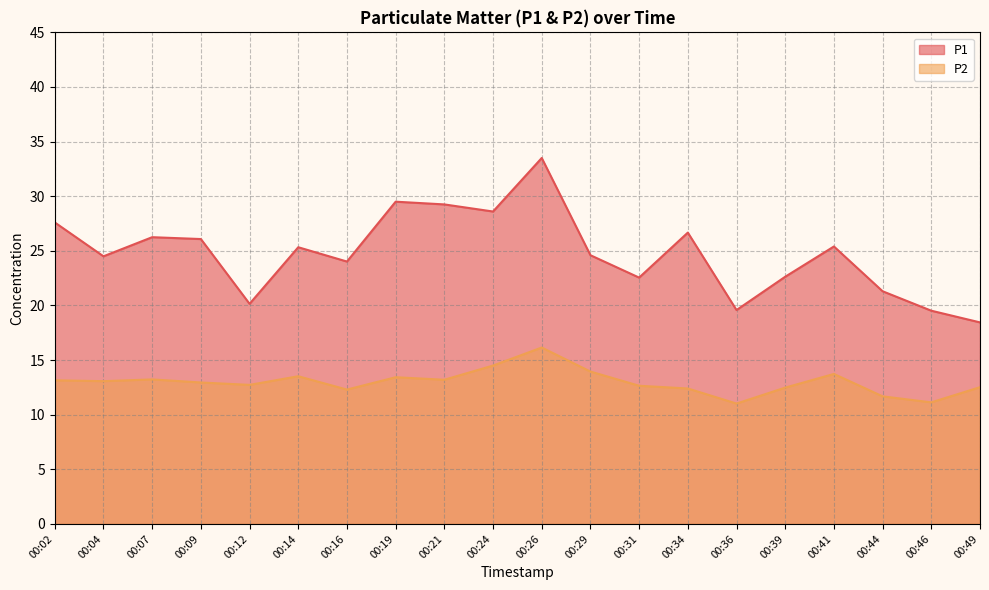

What is the difference between the P1 values at 00:21 and 00:39?

6.6